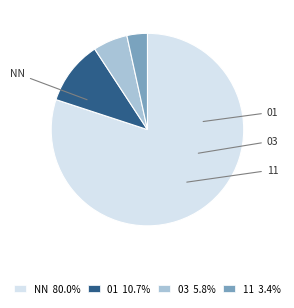

Is there a majority slice in this chart?

Yes